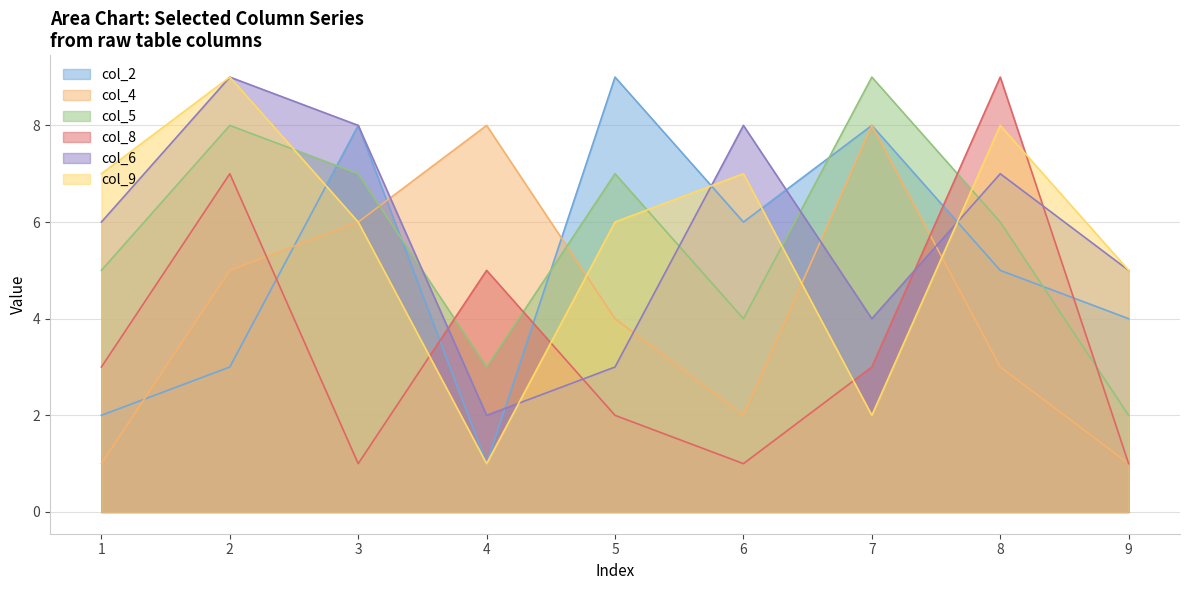

Where does the col_9 series first go above 6?

1